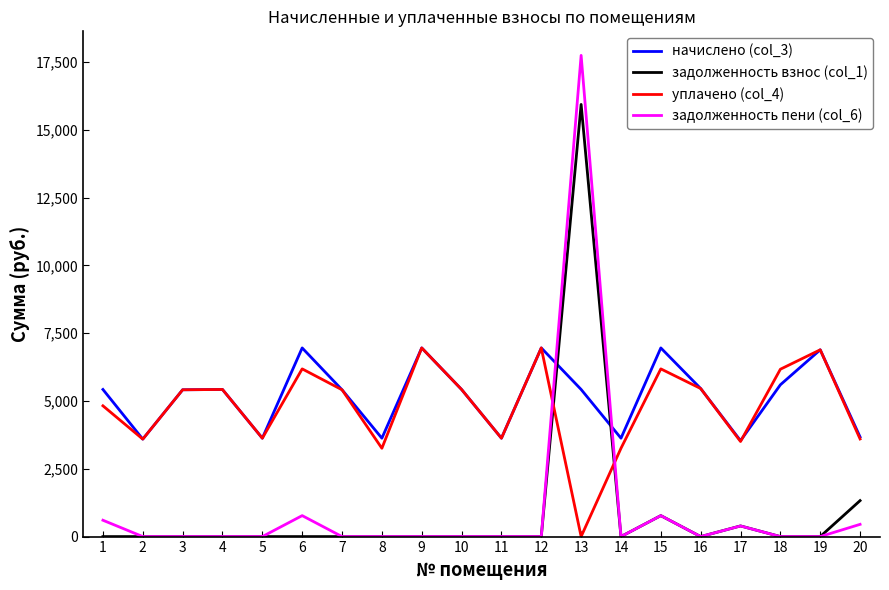

How many positive values does the уплачено (col_4) series have?

19